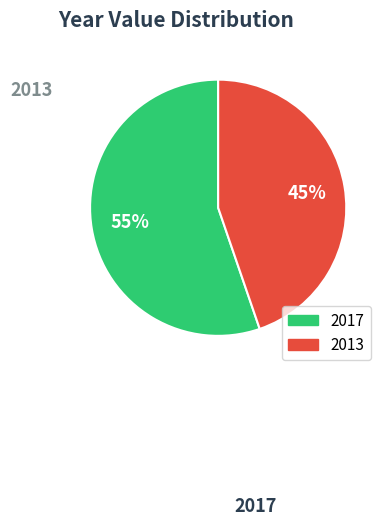

Does 2013 account for over 50% of the chart?

No